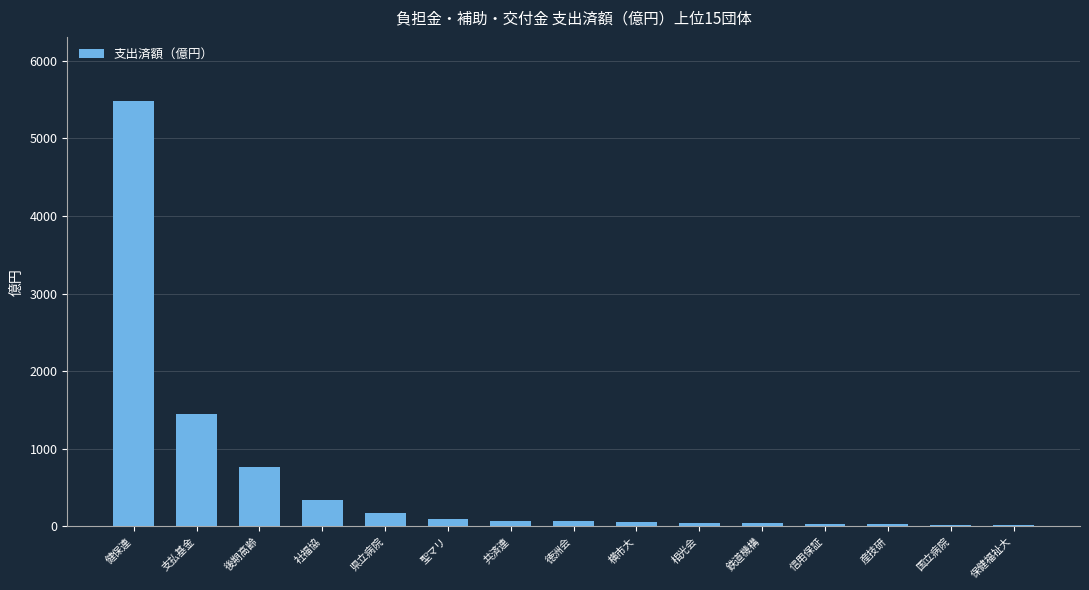

True or false: the data shows 99.6 at 聖マリ.

True